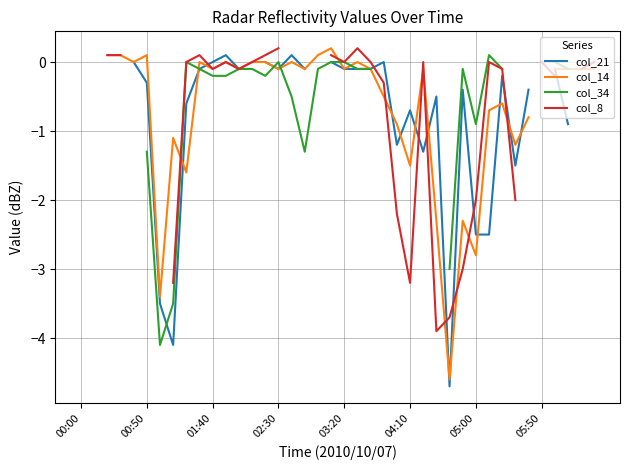

Is this an area chart (filled region under the line)?

No